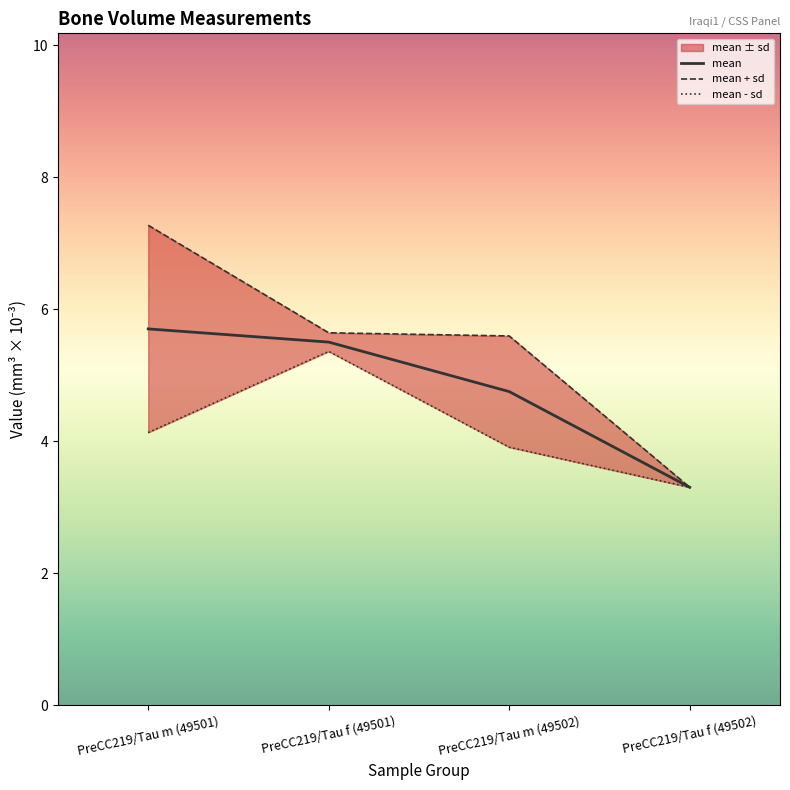

The value at PreCC219/Tau f (49502) is 3.3. True or false?

True